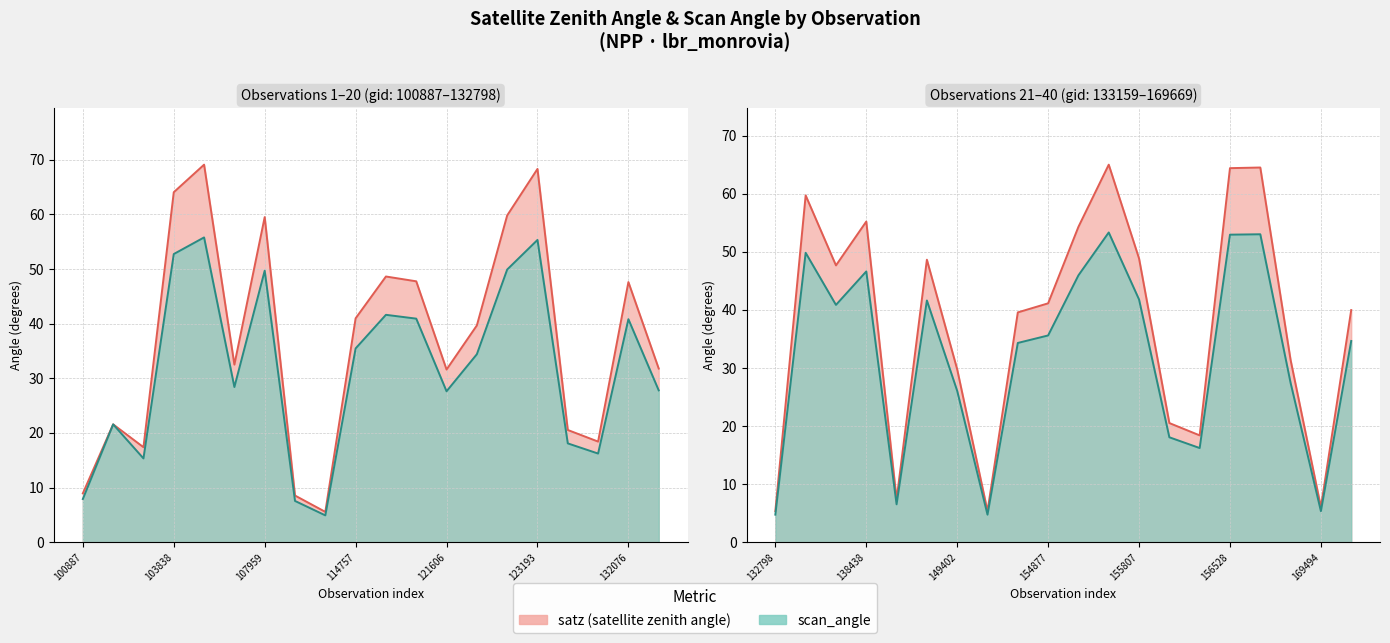

Rank the categories by satz value from highest to lowest.

103846, 123193, 155626, 168947, 156528, 103838, 122118, 133159, 107959, 138438, 155424, 155807, 143700, 115234, 121078, 138038, 132076, 154877, 114757, 169669, 121942, 154271, 104079, 132620, 121606, 169312, 149402, 103484, 123551, 155988, 123728, 156166, 103601, 100887, 108496, 142903, 169494, 114294, 132798, 154075